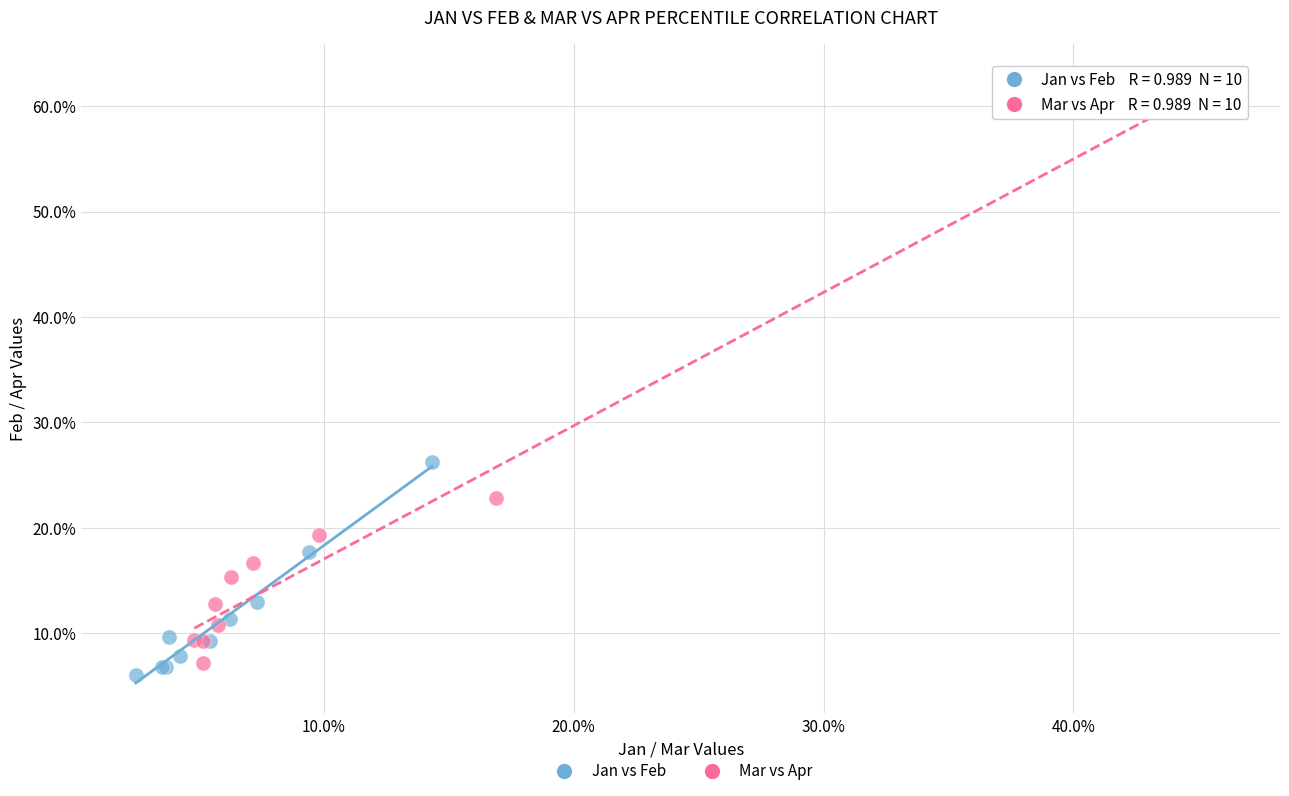

What are all the series names shown in the legend?

Jan vs Feb, Mar vs Apr